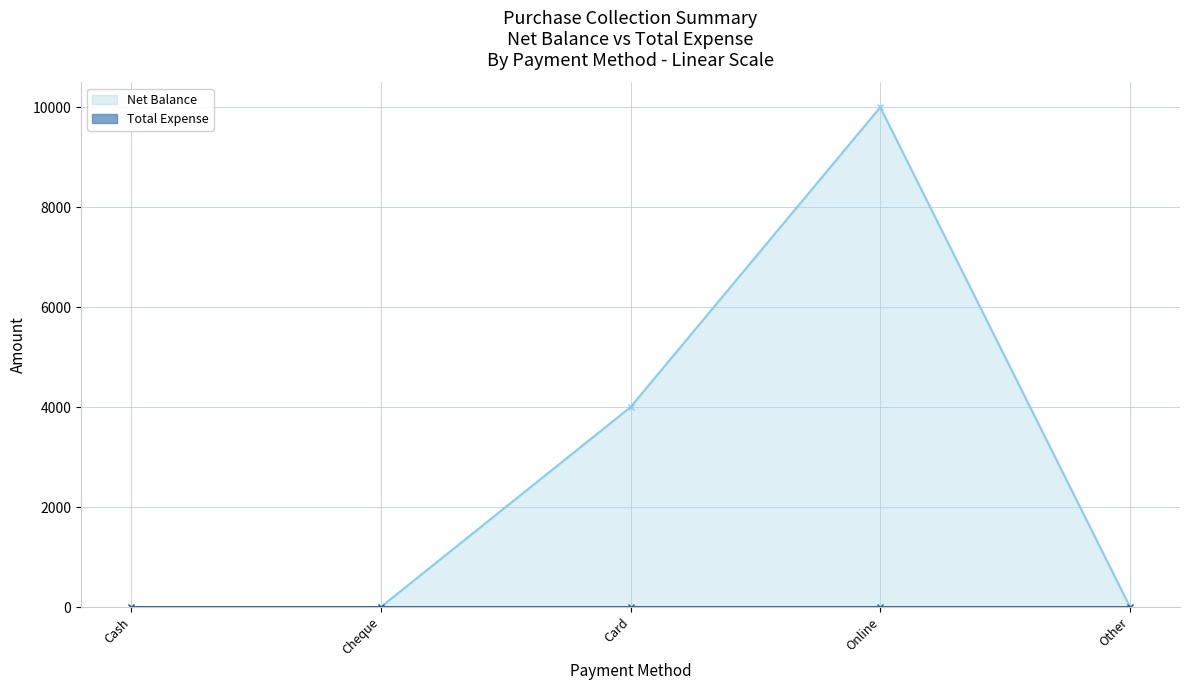

True or false: Net Balance and Total Expense intersect in this chart.

False